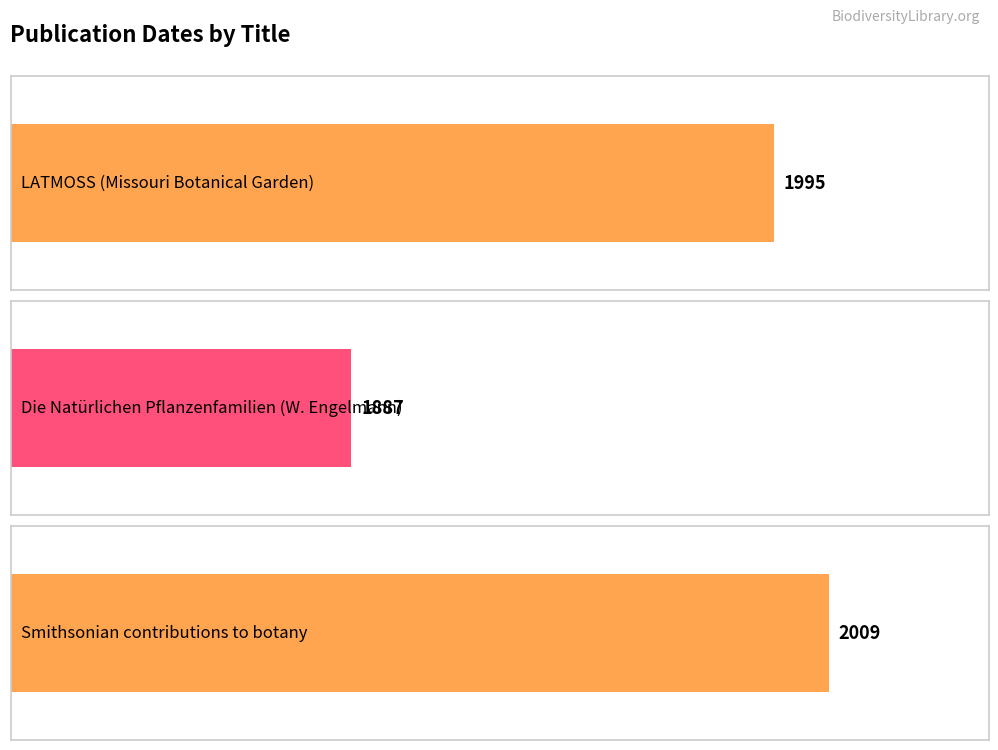

Where is the data nearest to the value 1948?

LATMOSS (Missouri Botanical Garden)